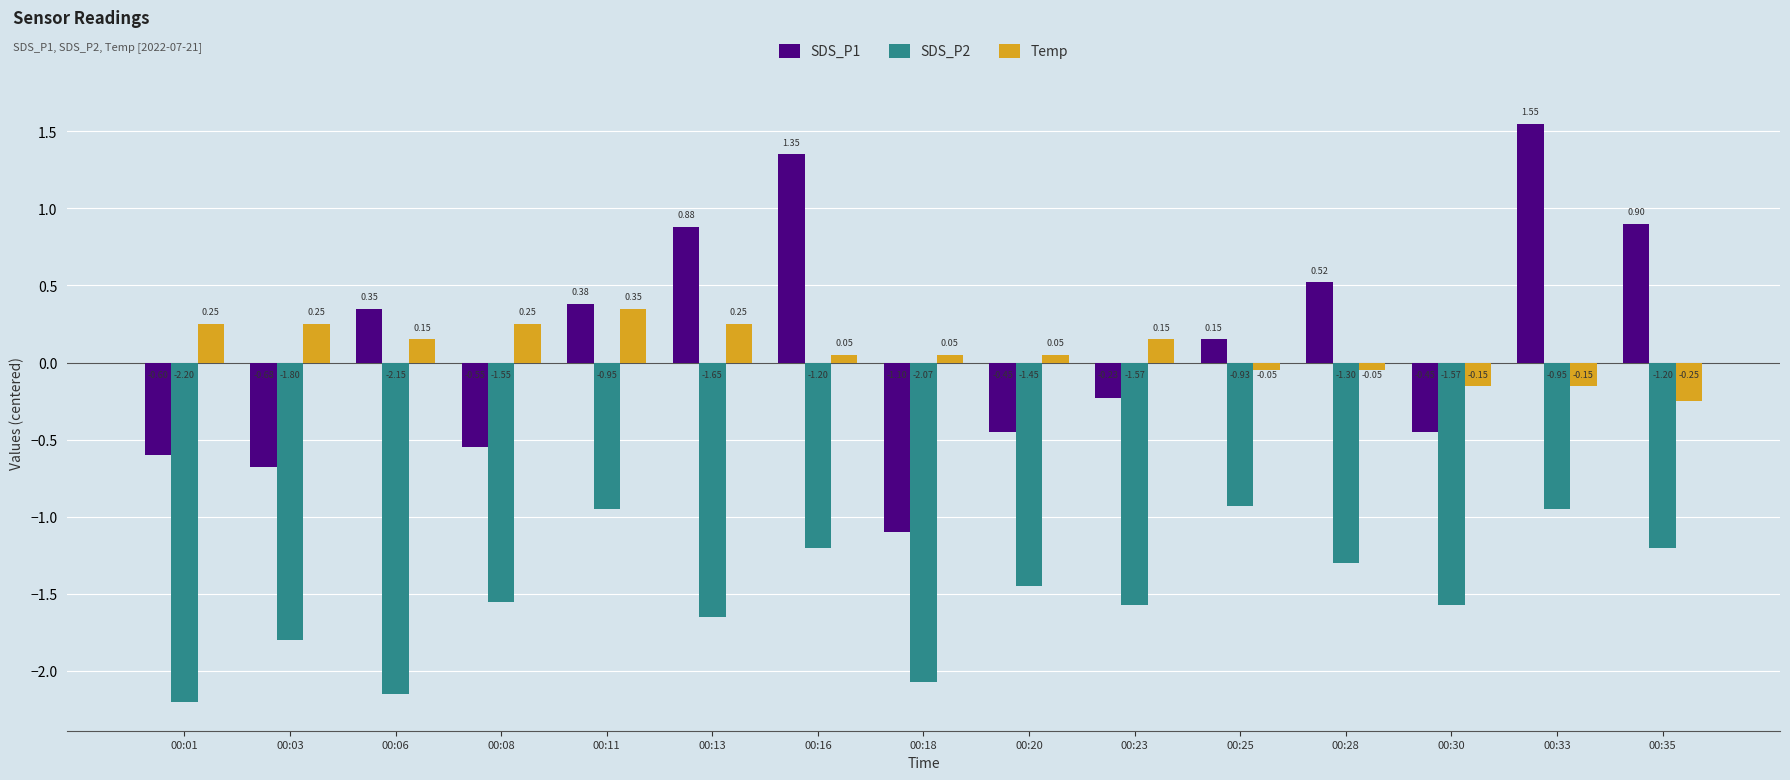

Is the value of SDS_P1 at 00:01 greater than the value of Temp at 00:11?

No